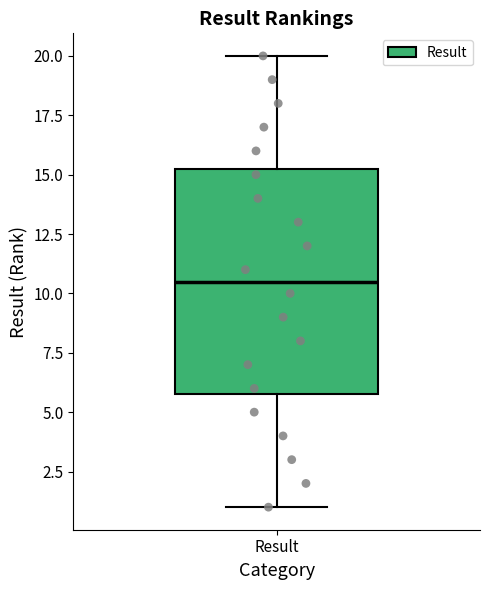

Transcribe this box plot: give where the median line is, the range the box spans, and where the two whiskers end, as read against the y-axis. The values are not printed on the chart, so give them approximately, as read against the axis.

median 10.5, box 6.0 to 15.5, whiskers 1.0 to 20.0